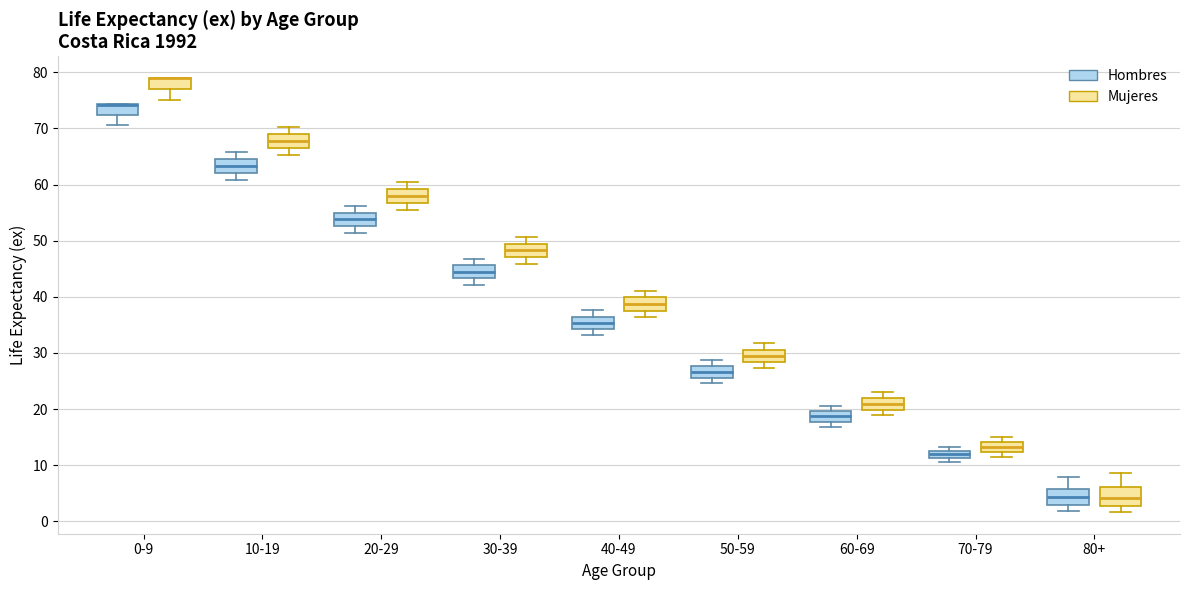

Where is the lower edge of the box for 70-79 (Mujeres) on the y-axis? The values are not printed on the chart, so give them approximately, as read against the axis.

12